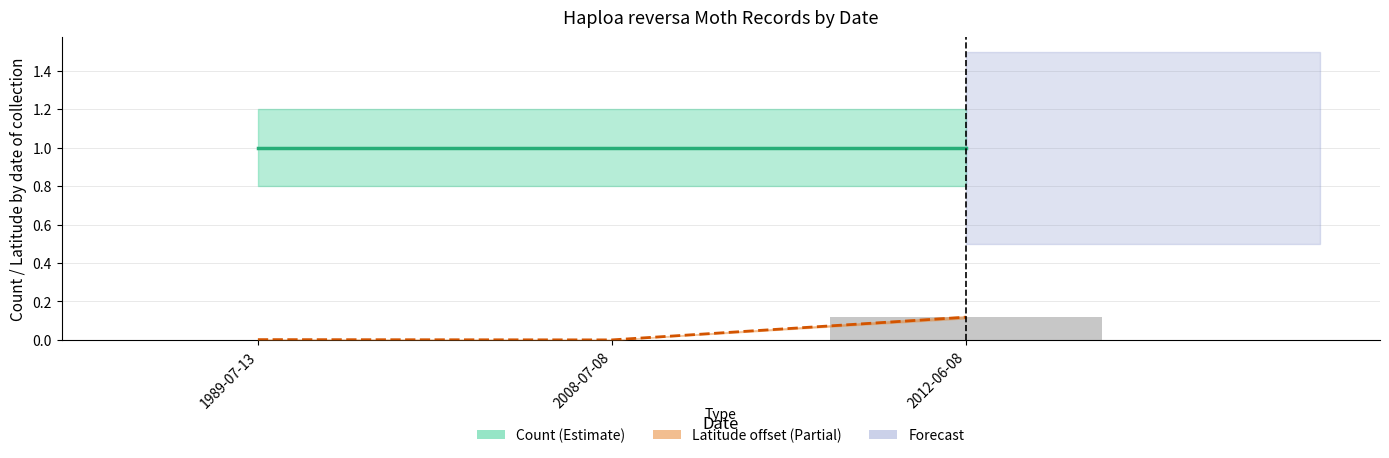

How many bars are there in total?

6